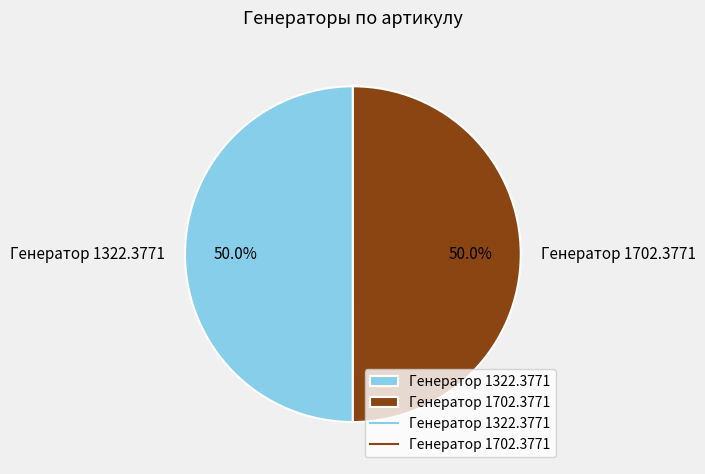

What is the ratio of the value at Генератор 1322.3771 to the value at Генератор 1702.3771?

1.0